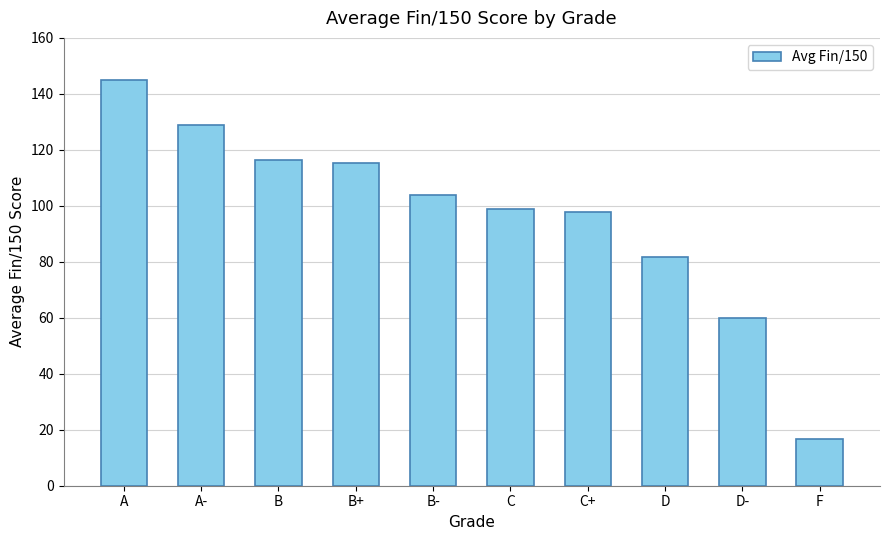

Between D- and F, which is larger?

D-